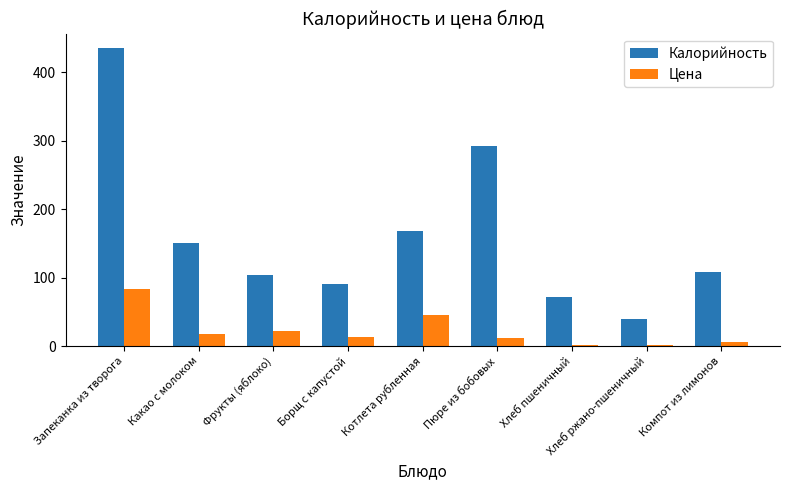

True or false: Цена has a value of 6.6 at Компот из лимонов.

True